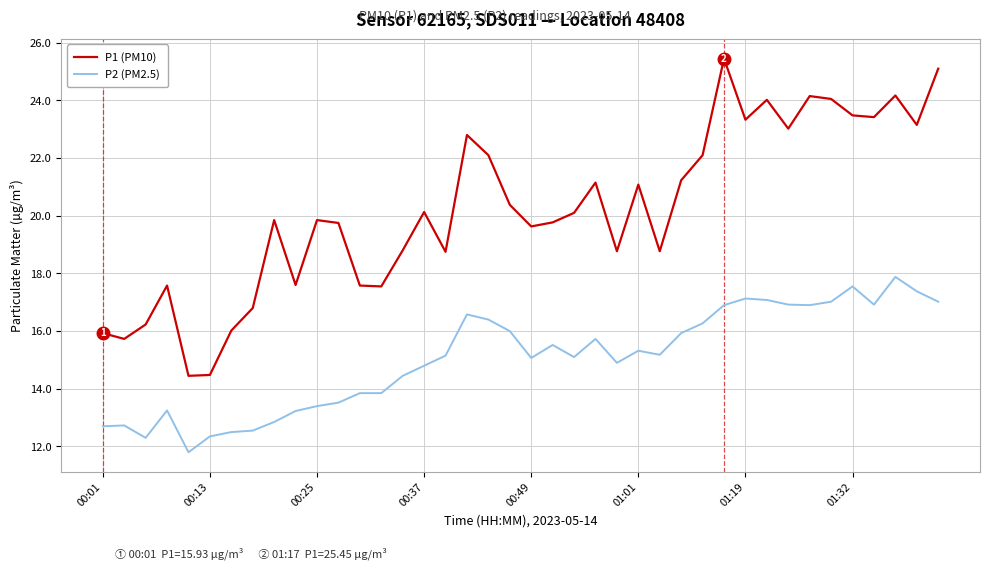

List the series in order of their overall mean, lowest first.

P2 (PM2.5), P1 (PM10)